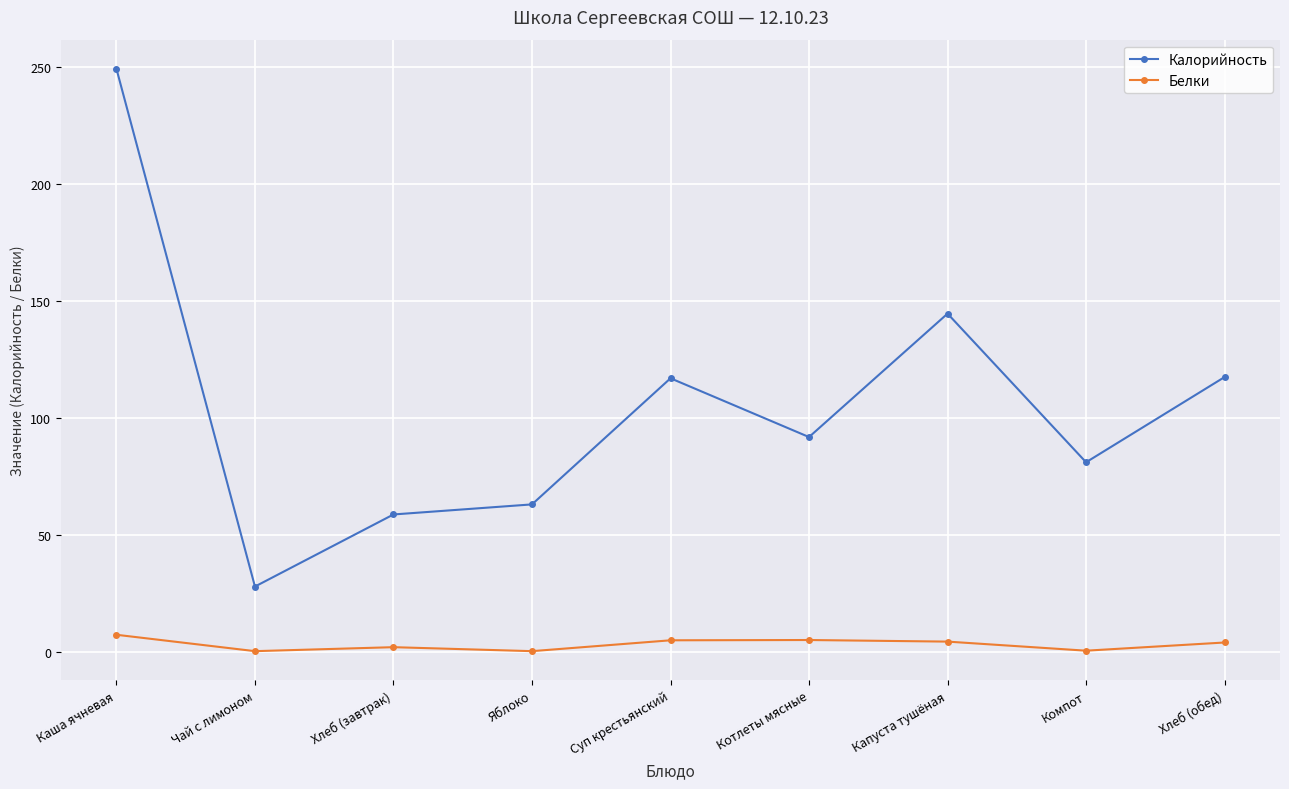

At how many categories does at least one series exceed 101?

4